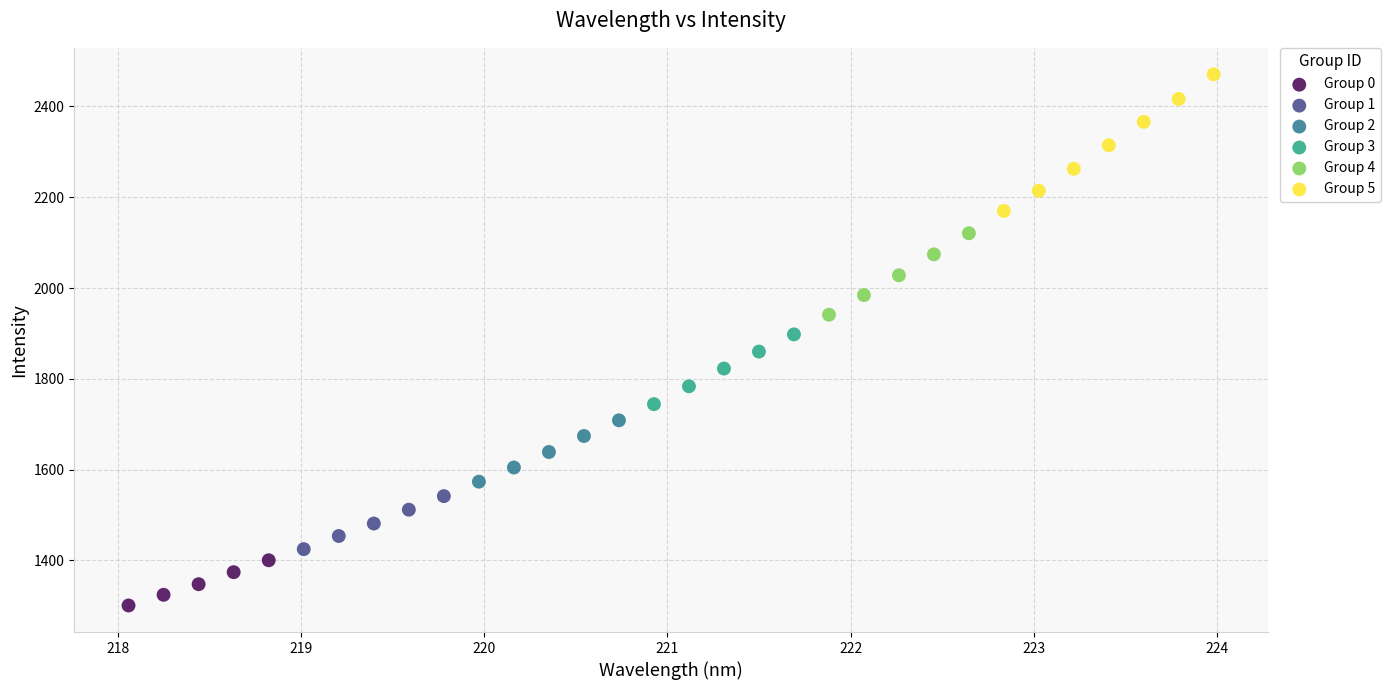

Which series reaches the minimum Y coordinate?

Group 0